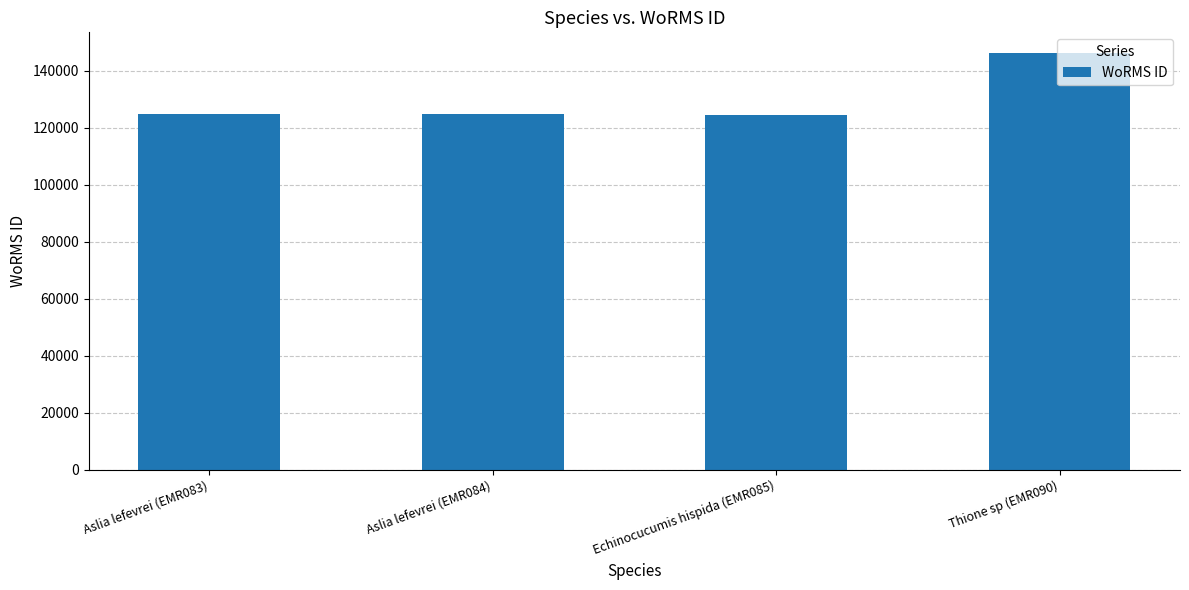

How many bars are there in total?

4